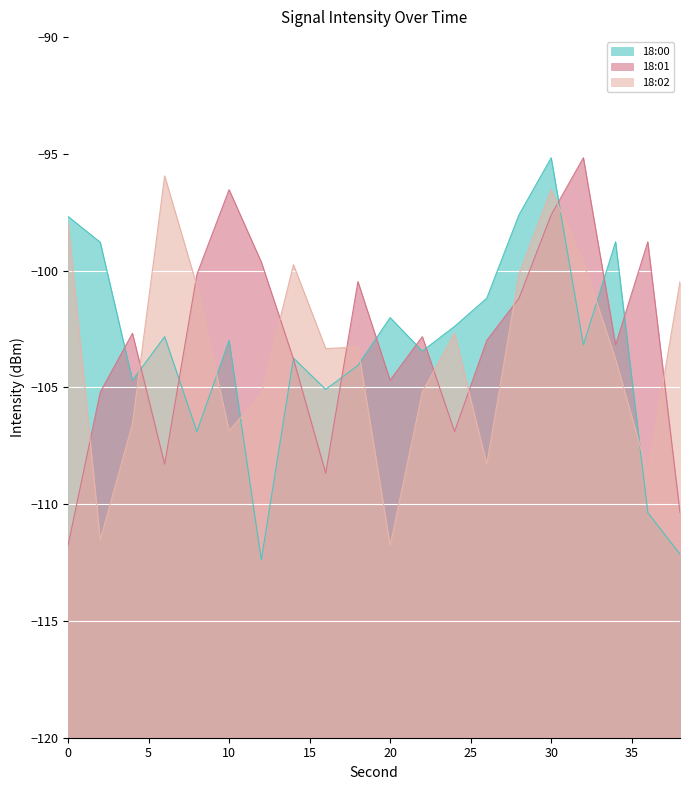

In 18:00, how many points are lower than both neighbors (excluding endpoints)?

6